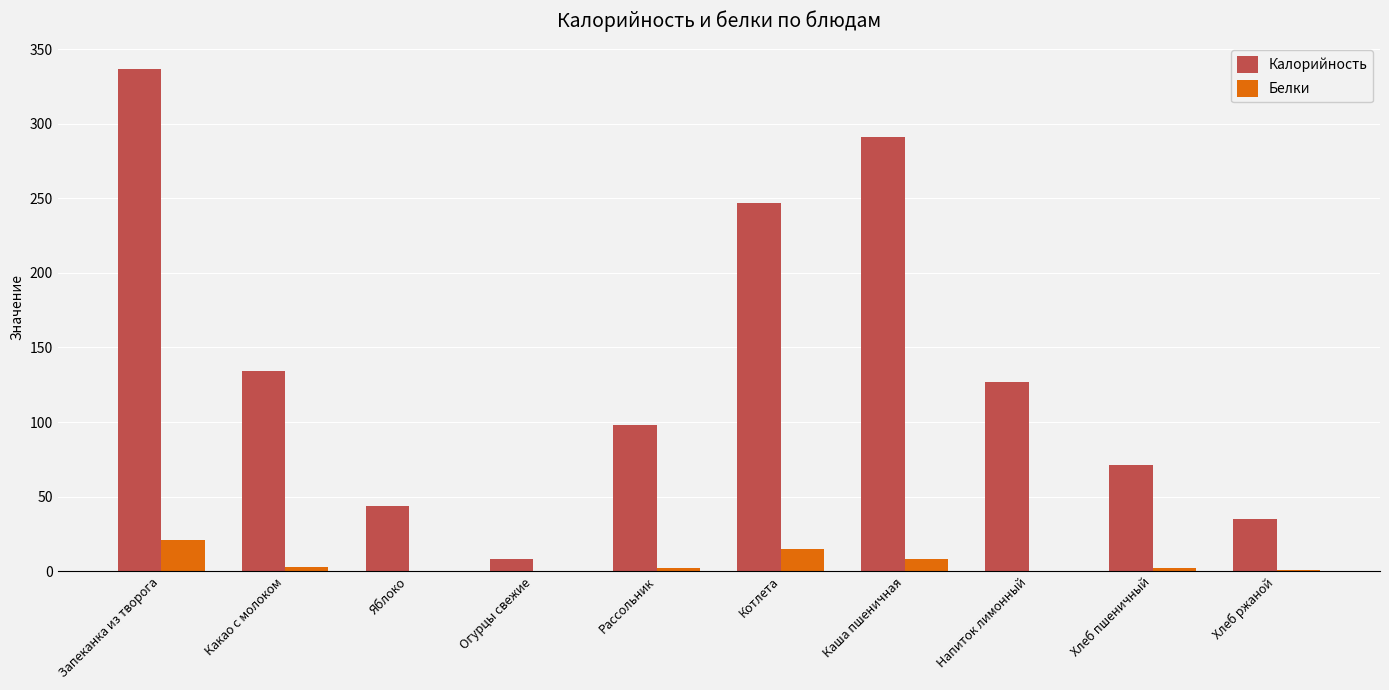

What is the total value across all series at Напиток лимонный?

127.0